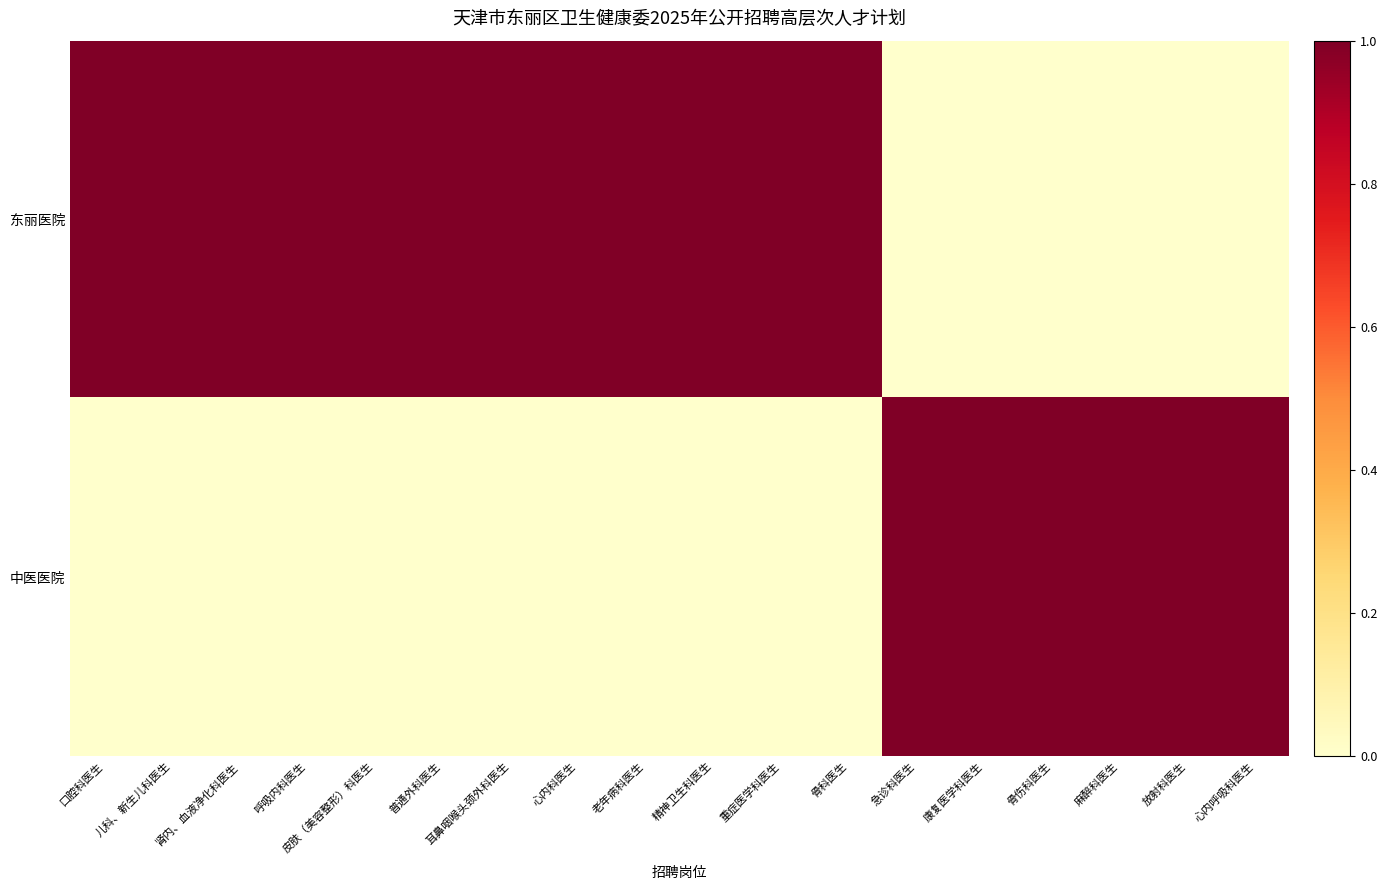

Reading right to left, what are all the values shown in this chart?

东丽医院: 心内呼吸科医生=0	放射科医生=0	麻醉科医生=0	骨伤科医生=0	康复医学科医生=0	急诊科医生=0	骨科医生=1	重症医学科医生=1	精神卫生科医生=1	老年病科医生=1	心内科医生=1	耳鼻咽喉头颈外科医生=1	普通外科医生=1	皮肤（美容整形）科医生=1	呼吸内科医生=1	肾内、血液净化科医生=1	儿科、新生儿科医生=1	口腔科医生=1
中医医院: 心内呼吸科医生=1	放射科医生=1	麻醉科医生=1	骨伤科医生=1	康复医学科医生=1	急诊科医生=1	骨科医生=0	重症医学科医生=0	精神卫生科医生=0	老年病科医生=0	心内科医生=0	耳鼻咽喉头颈外科医生=0	普通外科医生=0	皮肤（美容整形）科医生=0	呼吸内科医生=0	肾内、血液净化科医生=0	儿科、新生儿科医生=0	口腔科医生=0